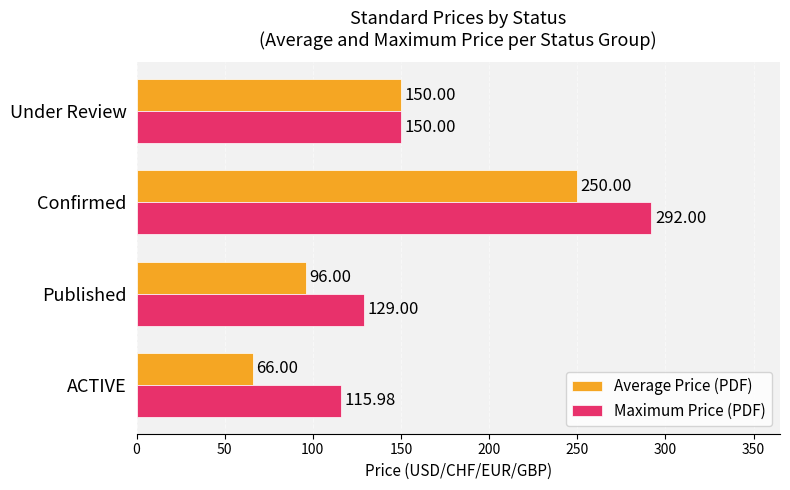

Rank the categories by Average Price (PDF) value from lowest to highest.

ACTIVE, Published, Under Review, Confirmed